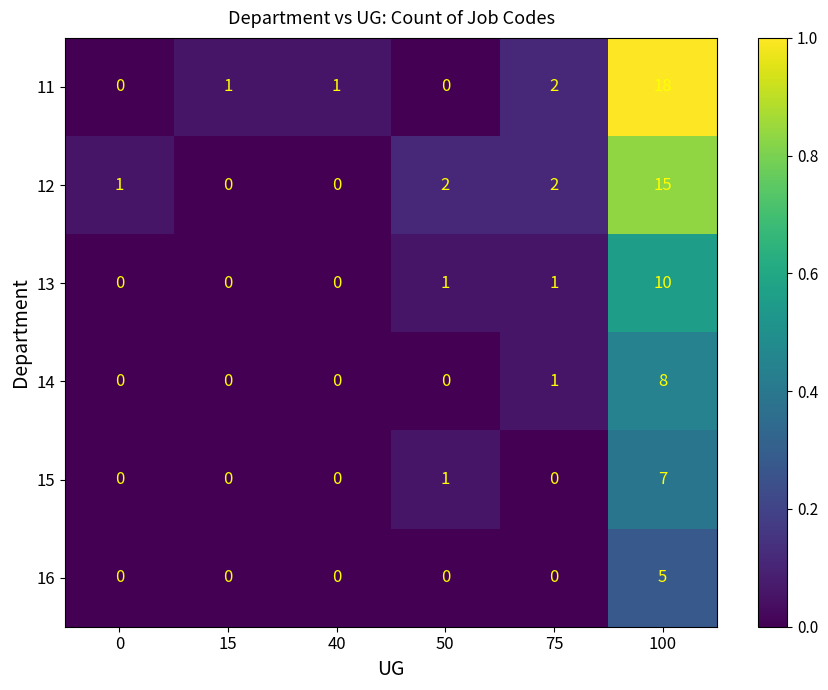

Count the number of data series in this chart.

6